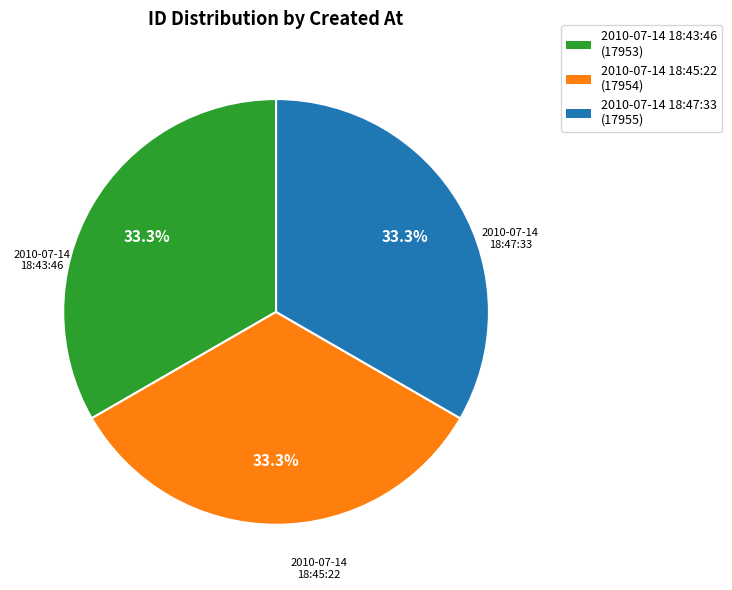

The 2010-07-14 18:43:46 slice represents 24% of the pie. True or false?

False